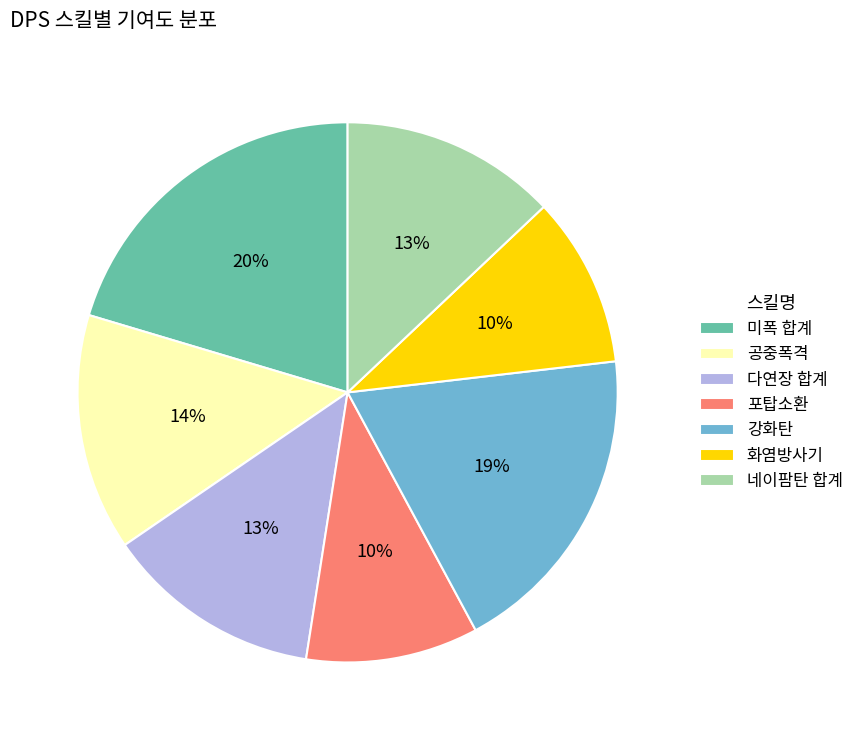

True or false: 네이팜탄 합계 accounts for 13% of the total.

True